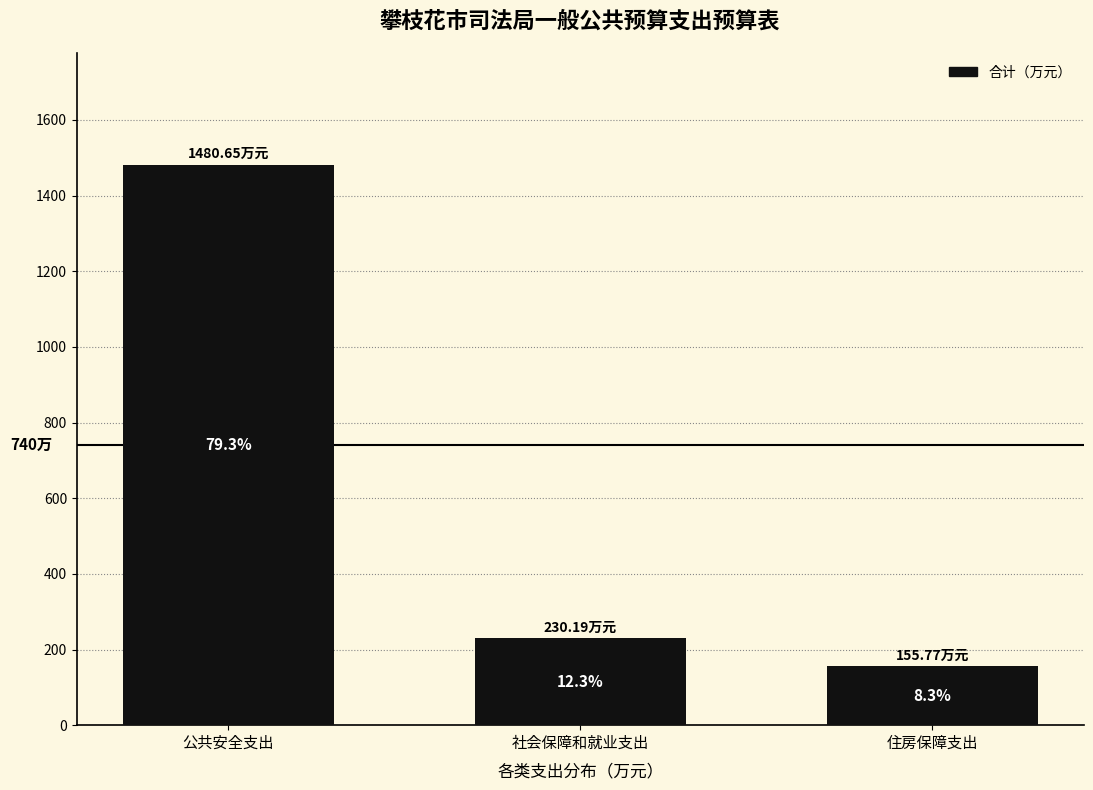

Does the chart contain any negative values?

No